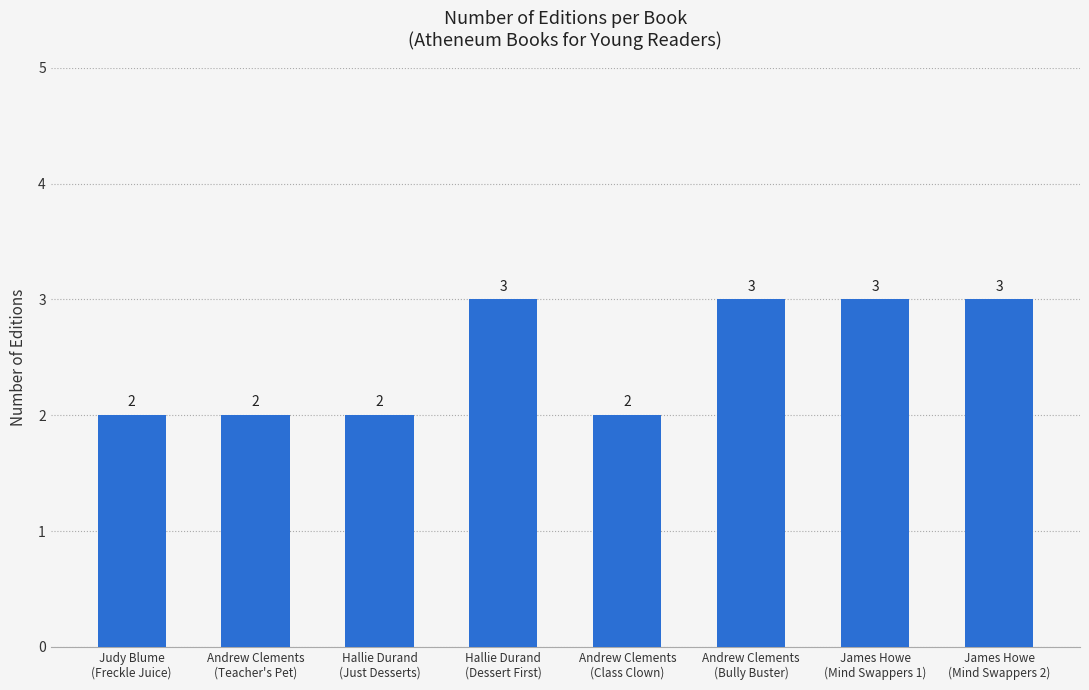

What is the difference between the maximum and second lowest values?

1